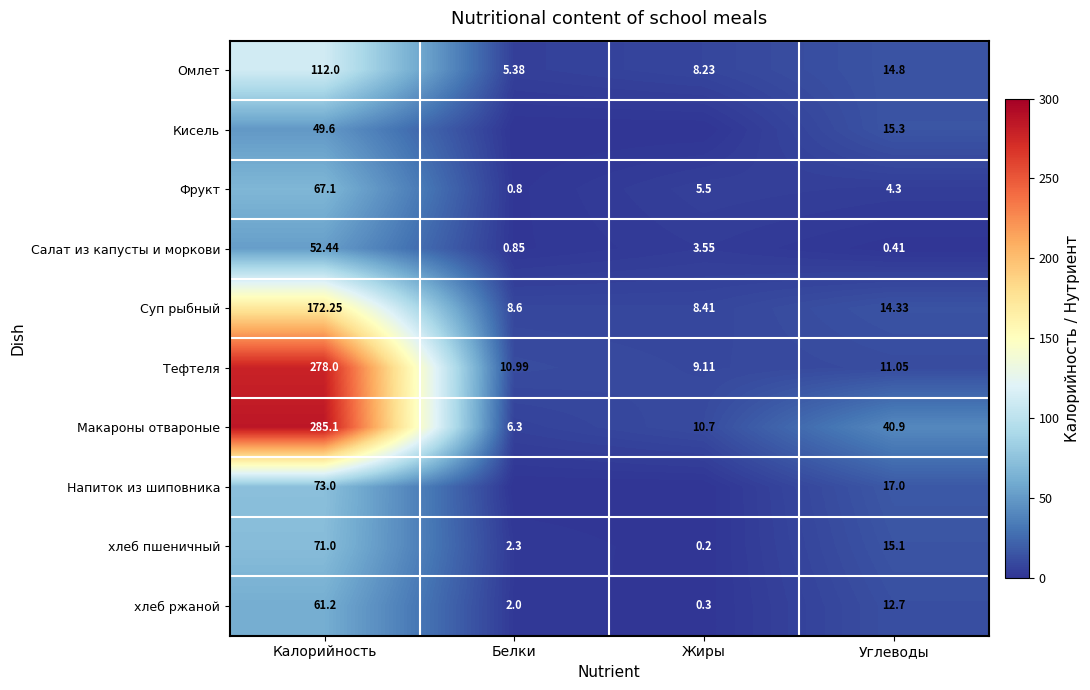

True or false: Омлет has a value of 14.8 at Углеводы.

True